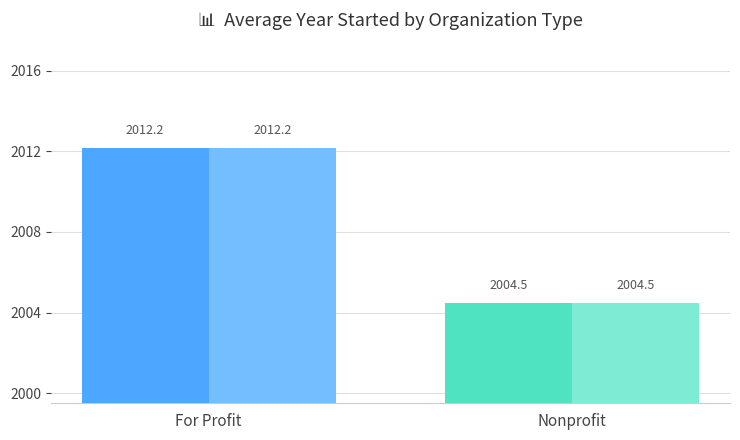

At which category does the chart reach its peak across all series?

For Profit